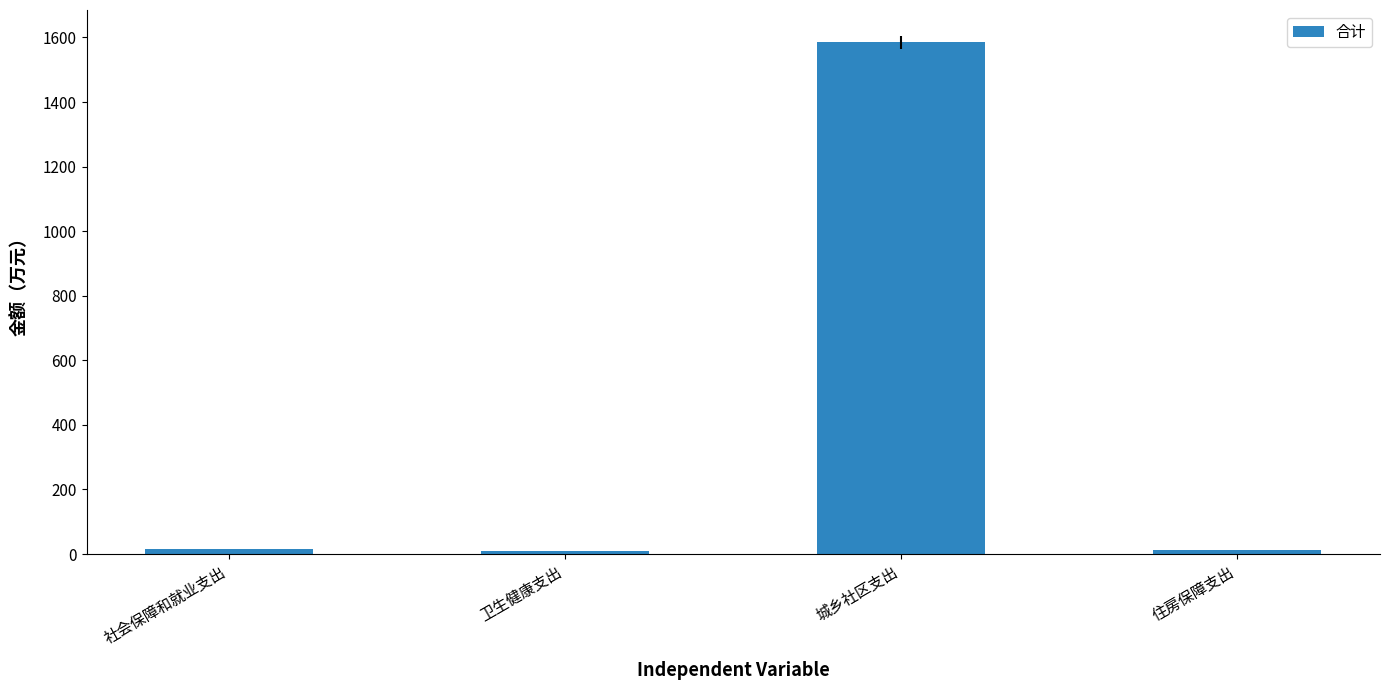

What is the greatest value displayed?

1584.7